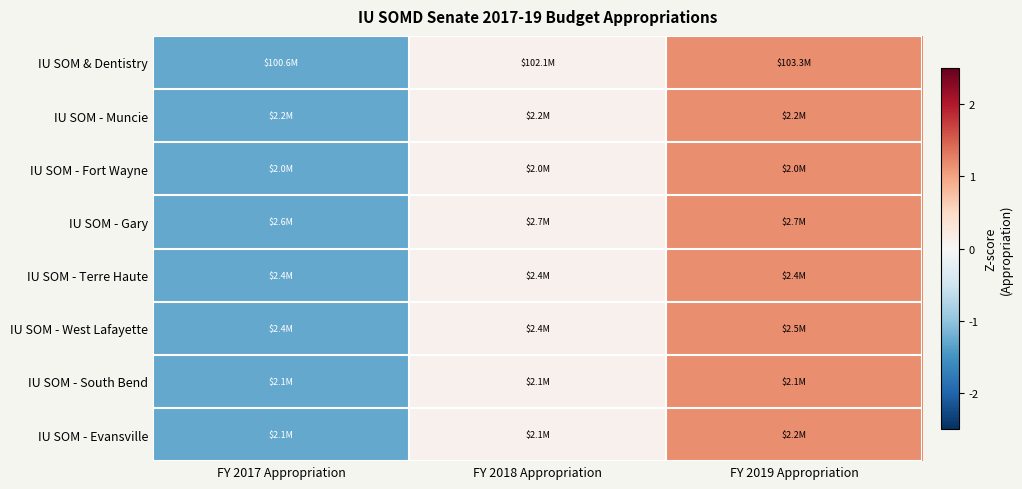

Which category has the lowest value across all series?

FY 2017 Appropriation